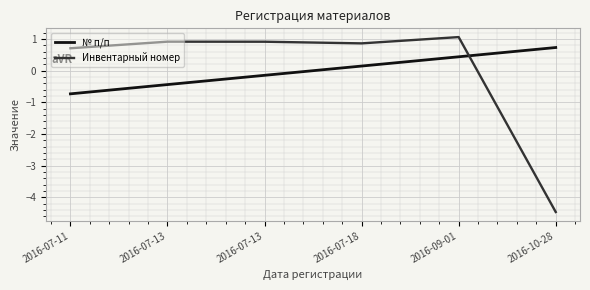

How many lines are shown in the chart?

2